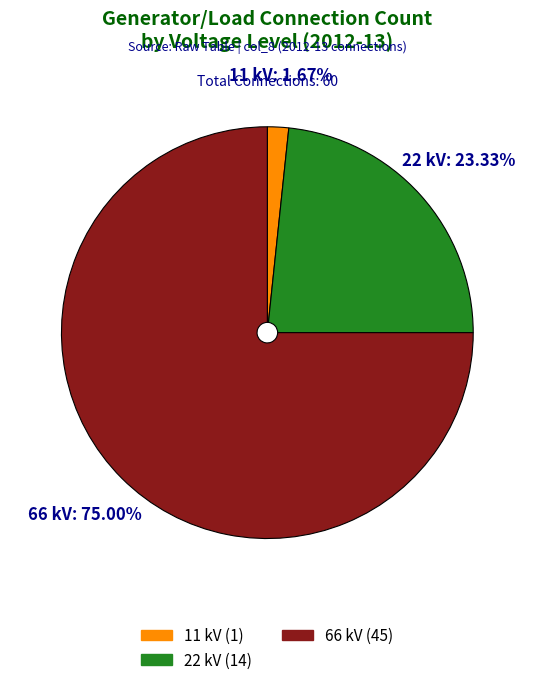

Which category accounts for the majority?

66